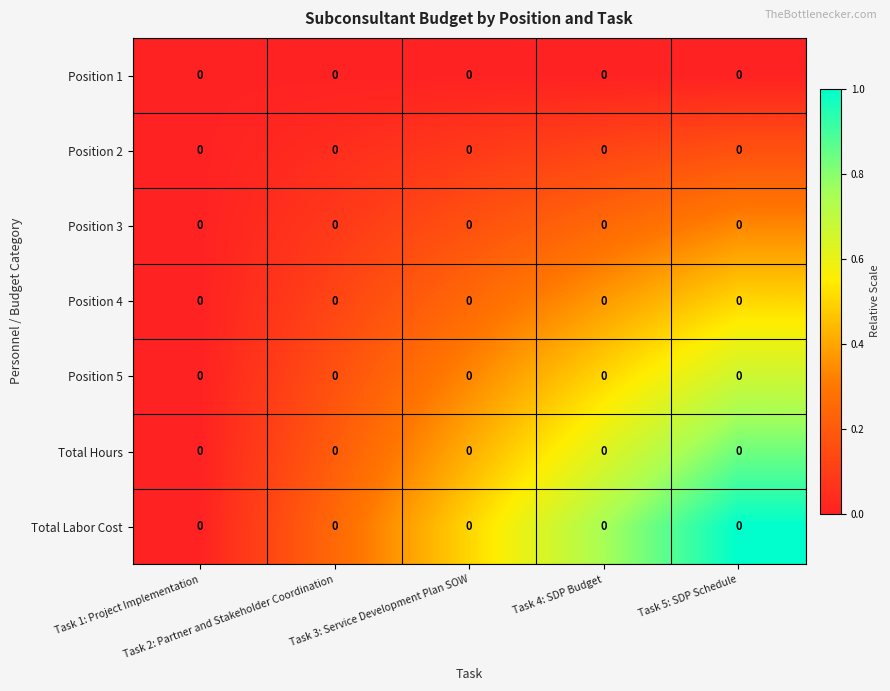

At Task 5: SDP Schedule, list the series in order from smallest to largest.

Position 1, Position 2, Position 3, Position 4, Position 5, Total Hours, Total Labor Cost